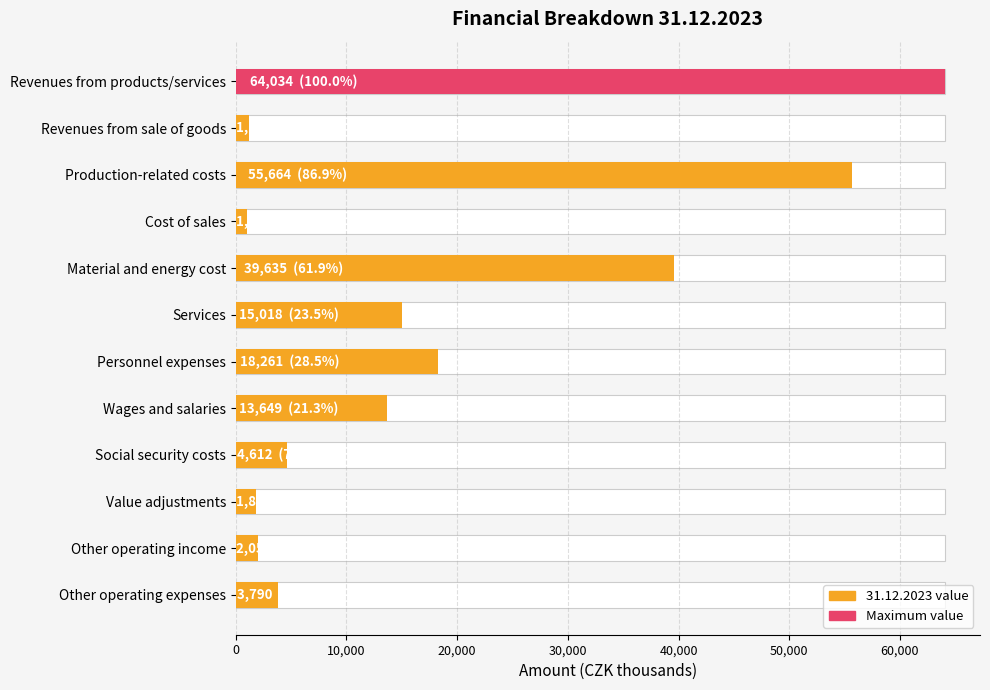

List the labels in order of value, largest first.

Revenues from products/services, Production-related costs, Material and energy cost, Personnel expenses, Services, Wages and salaries, Social security costs, Other operating expenses, Other operating income, Value adjustments, Revenues from sale of goods, Cost of sales